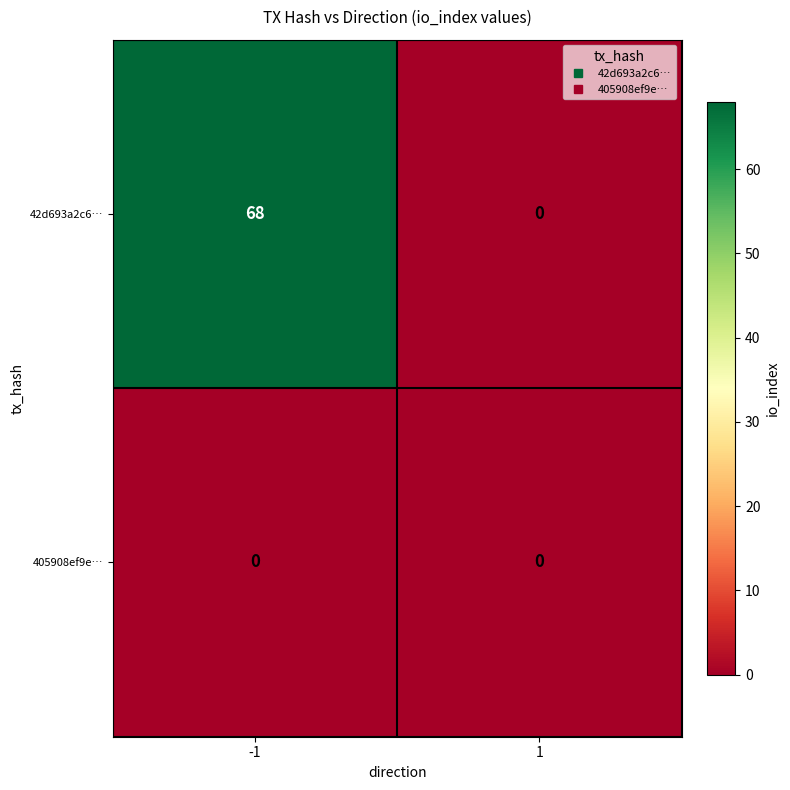

At how many categories does at least one series exceed 53?

1